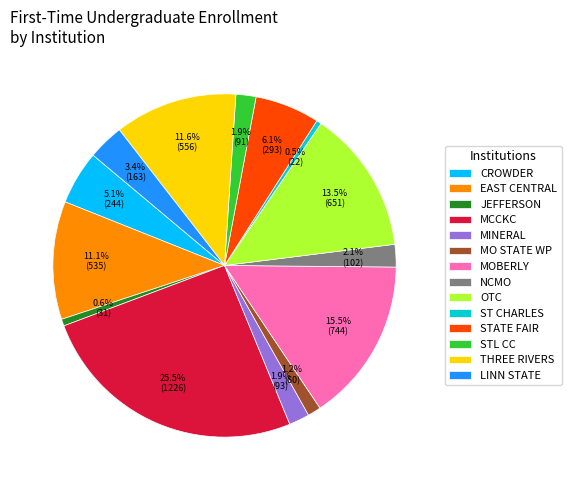

Which category has the biggest portion of the pie?

MCCKC